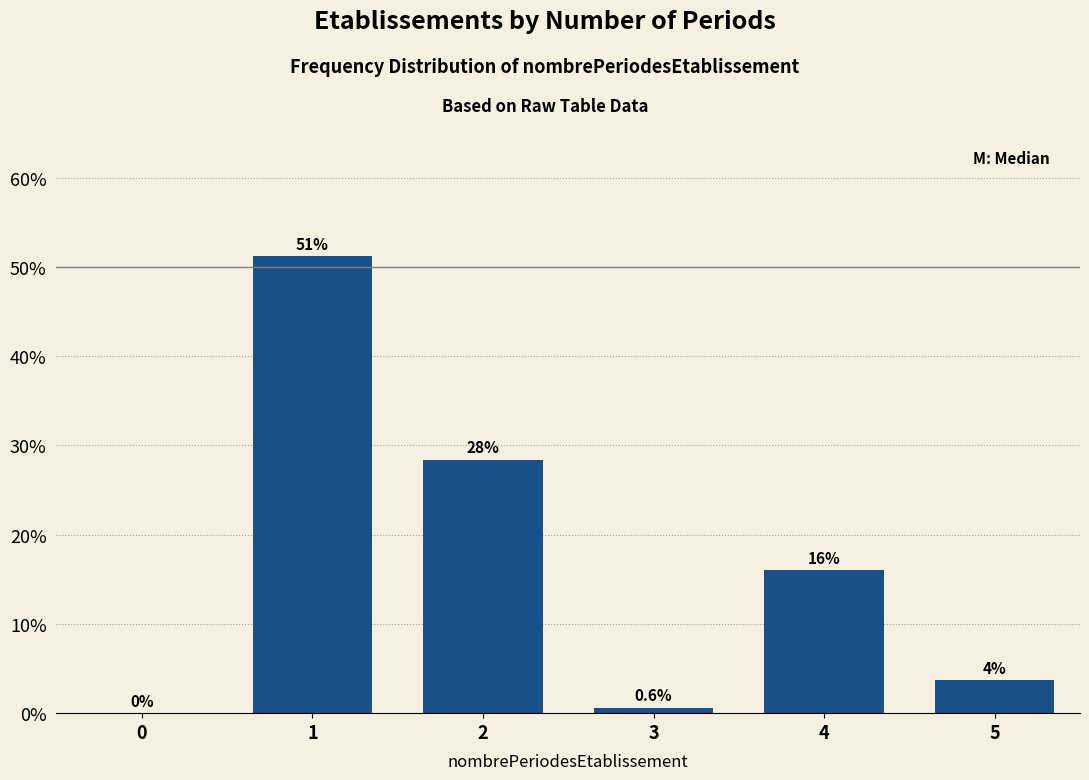

Reading left to right, list all the values displayed in this chart.

0=0.0	1=51.2	2=28.4	3=0.6	4=16.0	5=3.7